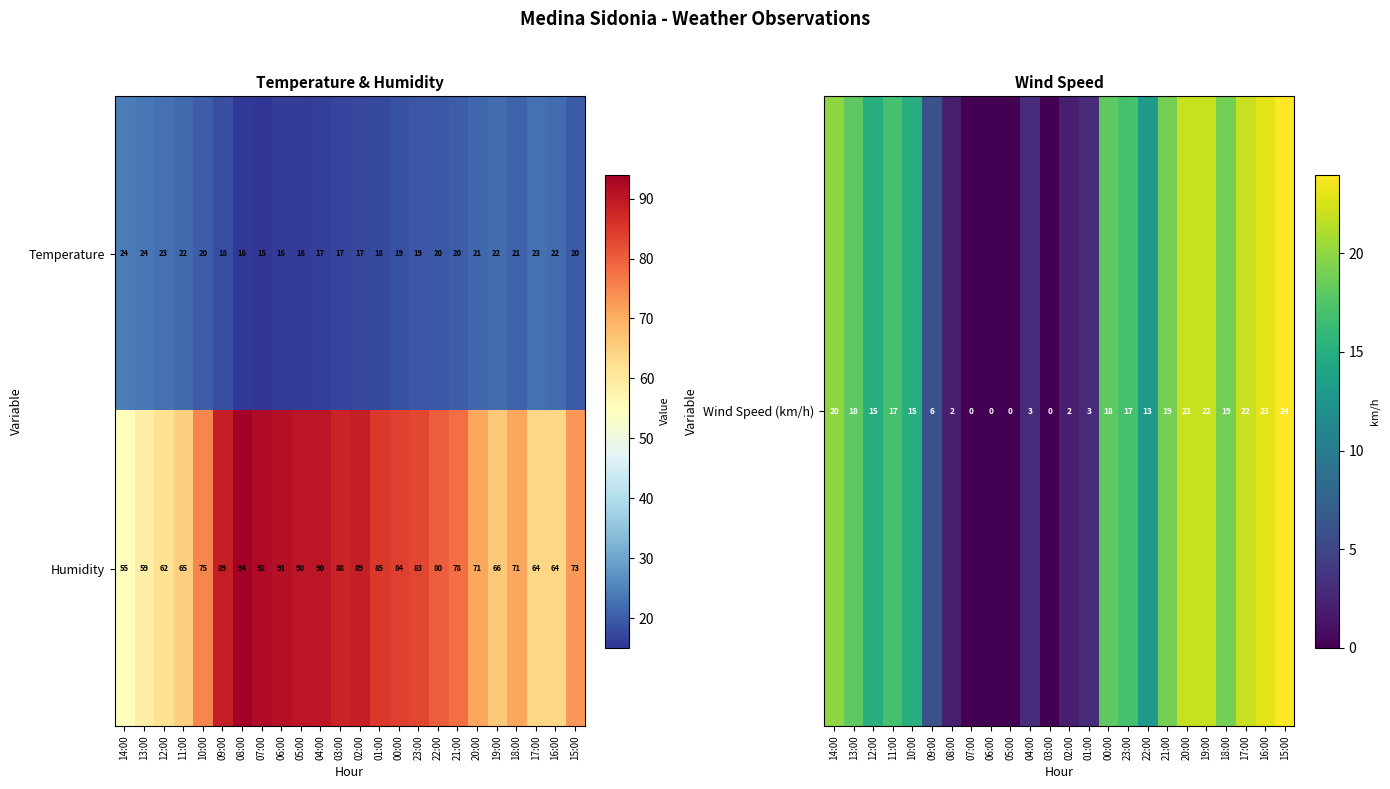

What is the difference between the highest and lowest values at 14:00?

31